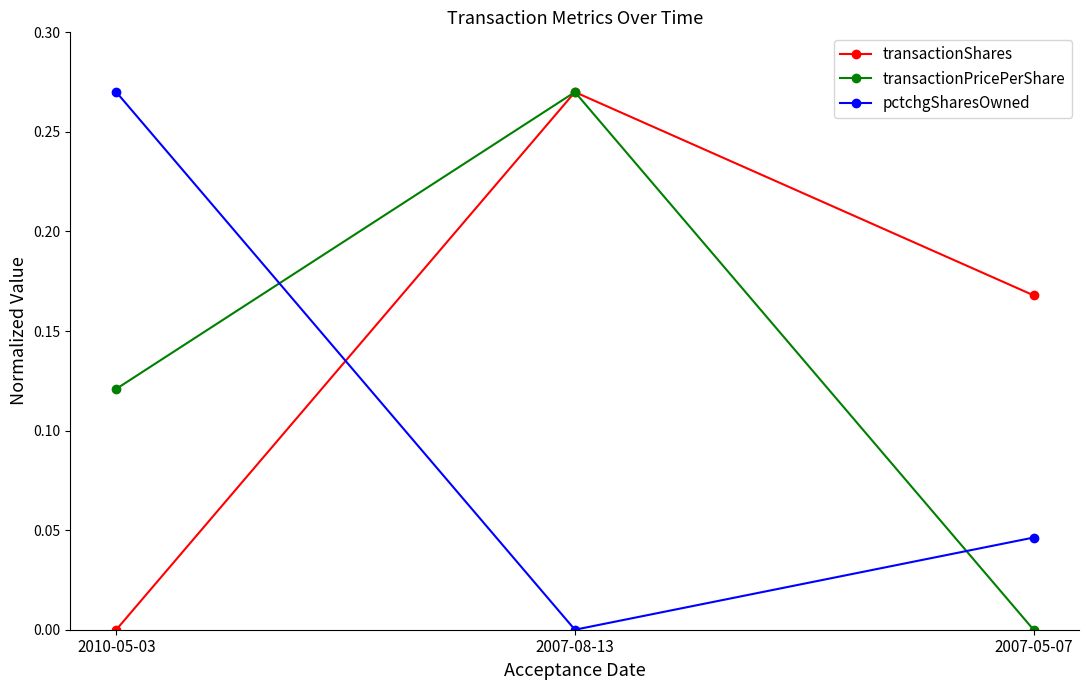

List the series in order of their overall mean, highest first.

transactionShares, transactionPricePerShare, pctchgSharesOwned